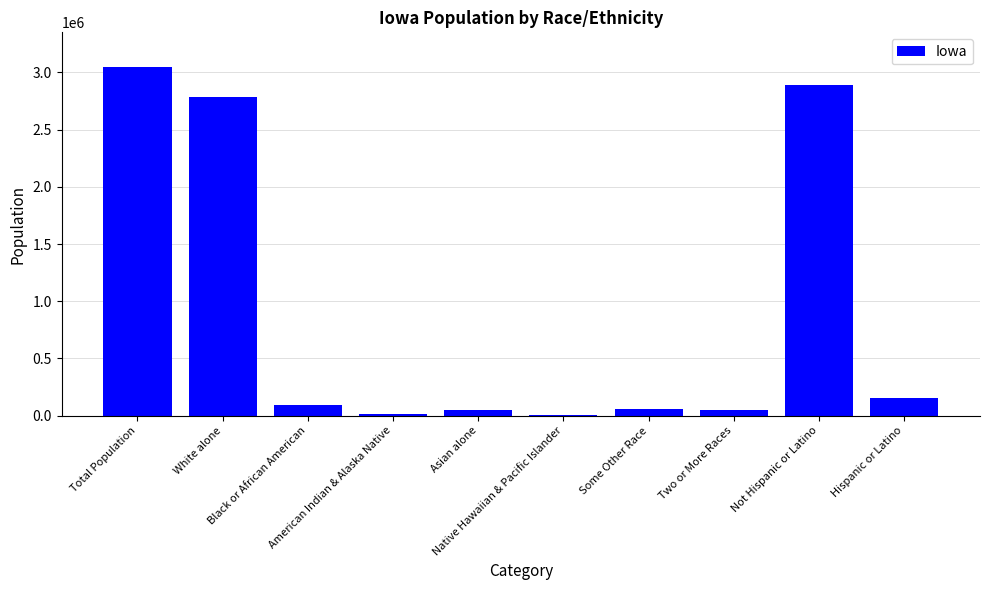

What is the greatest value displayed?

3046355